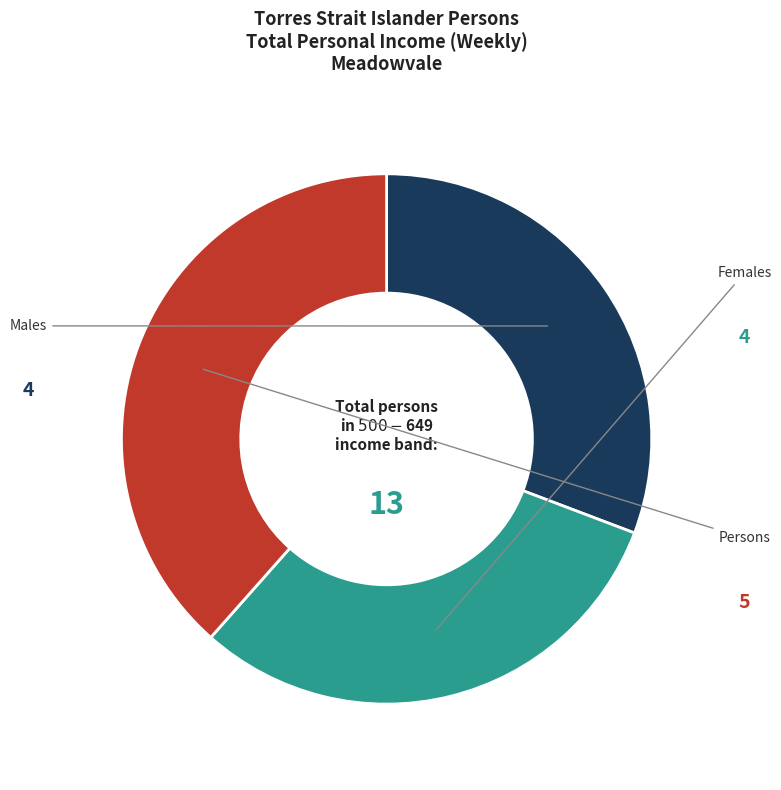

How many segments does this pie chart have?

3